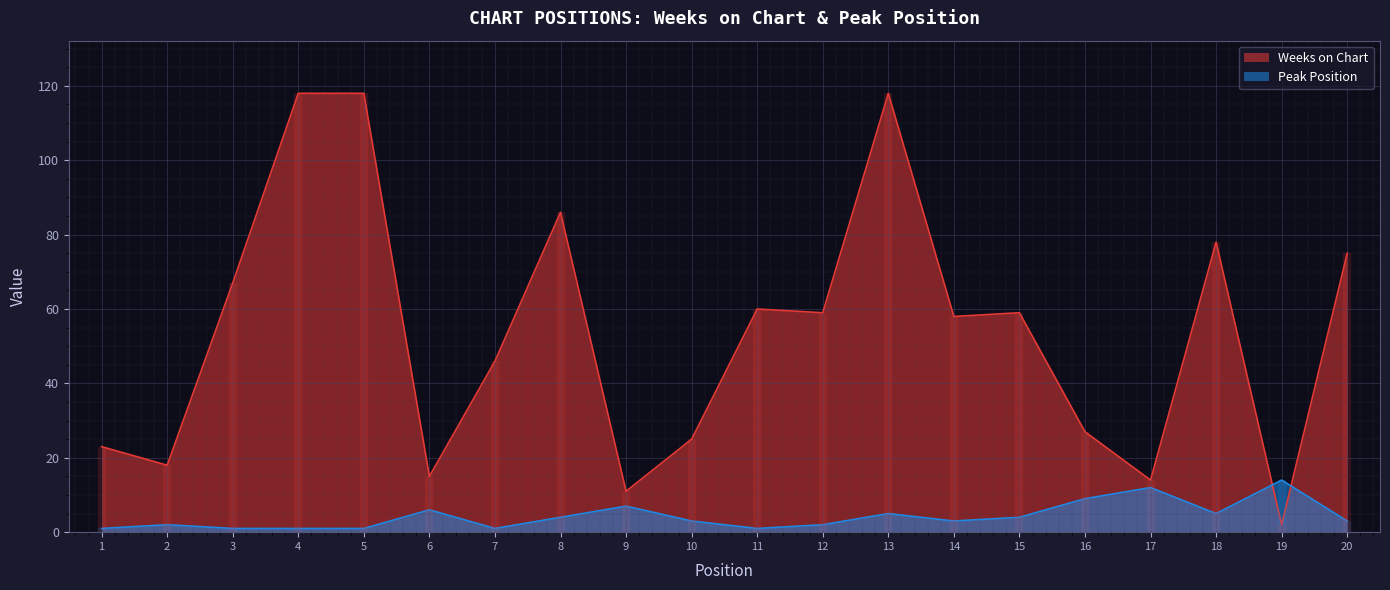

What are all the series names shown in the legend?

Weeks on Chart, Peak Position